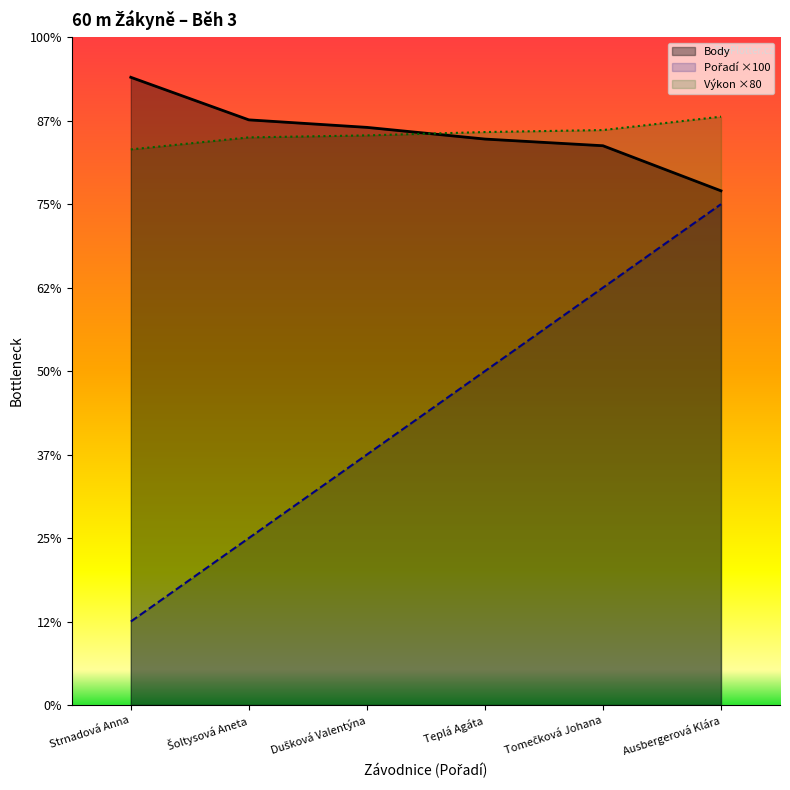

Which series has the largest range (max minus min)?

Pořadí